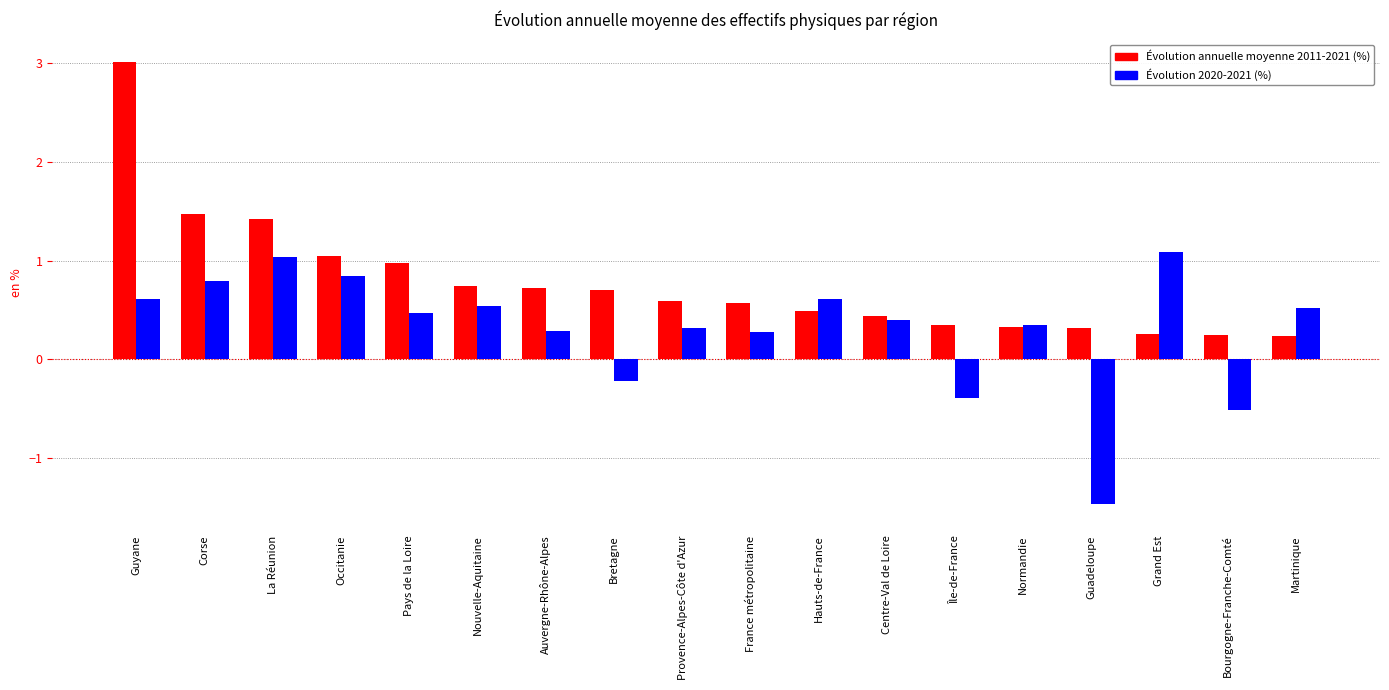

What is the highest value of the Évolution 2020-2021 (%) series?

1.1